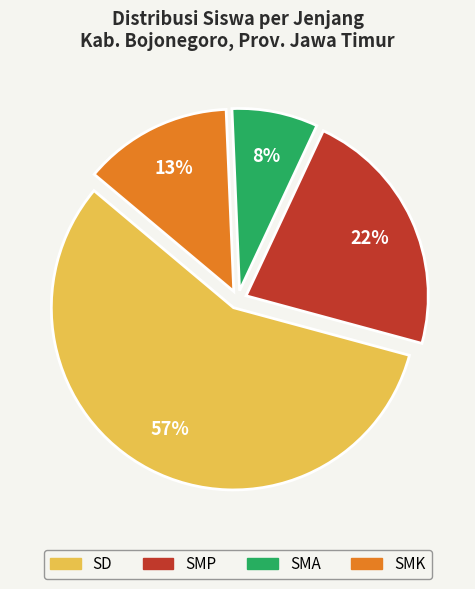

Does any single category account for the majority?

Yes